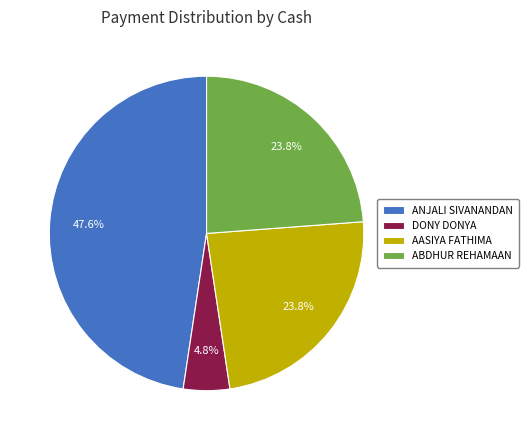

Is it true that ANJALI SIVANANDAN is 34% of the pie?

False